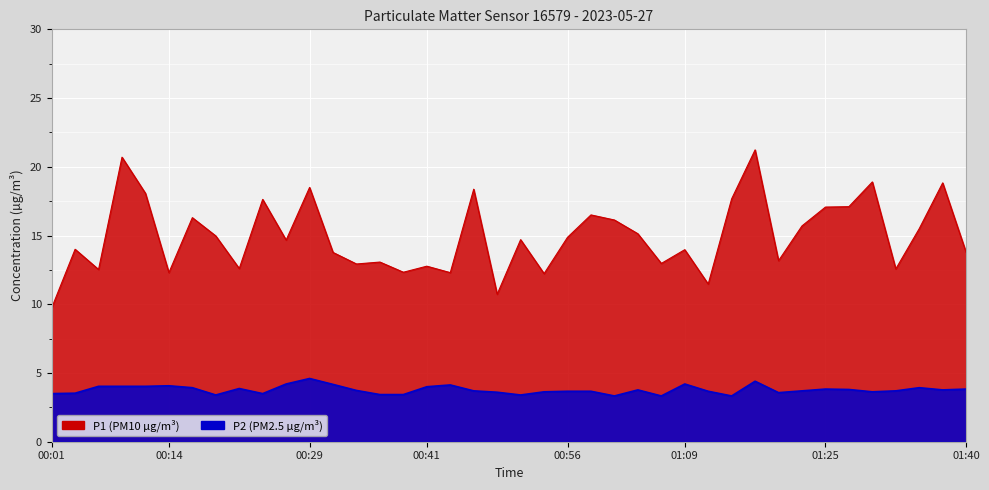

Is the value of P2 at 00:34 greater than the value of P1 at 00:26?

No